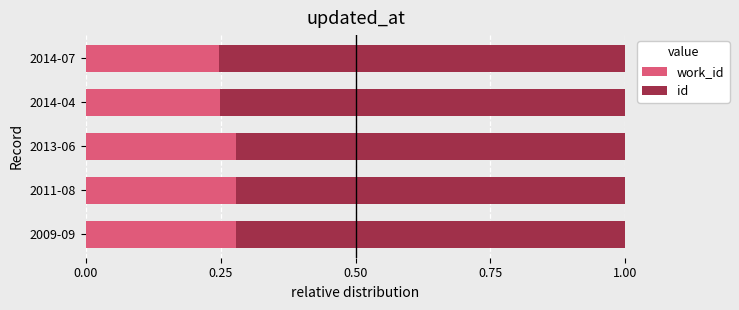

What is the total value across all series at 2009-09?

1.0